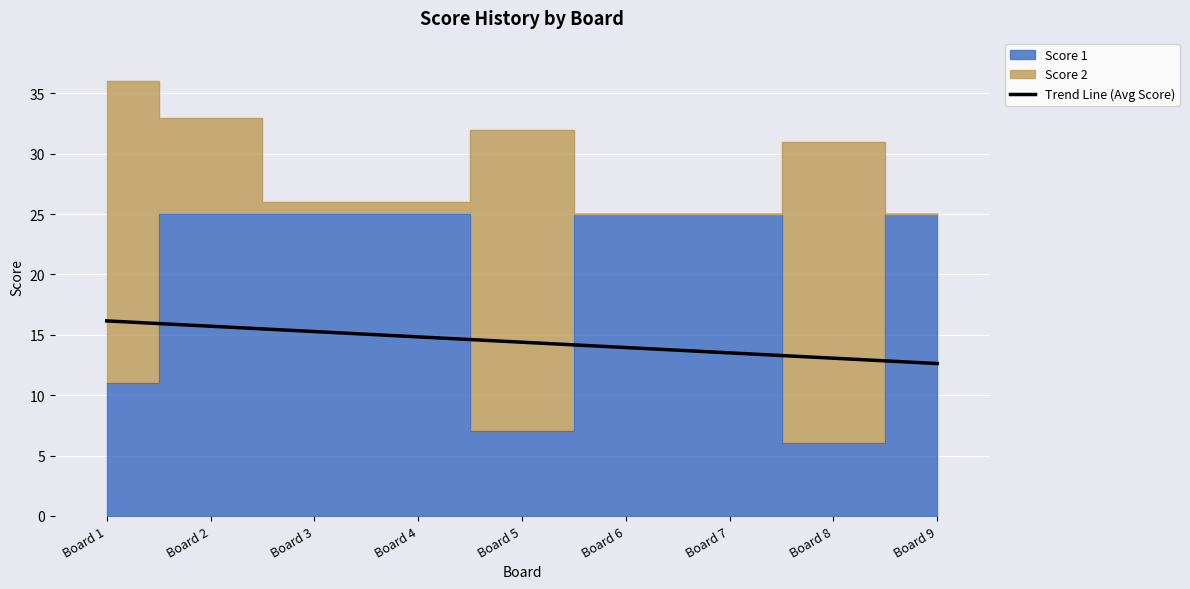

Reading left to right, extract all data points from this chart.

Board 1=16.2	Board 2=15.7	Board 3=15.3	Board 4=14.8	Board 5=14.4	Board 6=13.9	Board 7=13.5	Board 8=13.1	Board 9=12.6